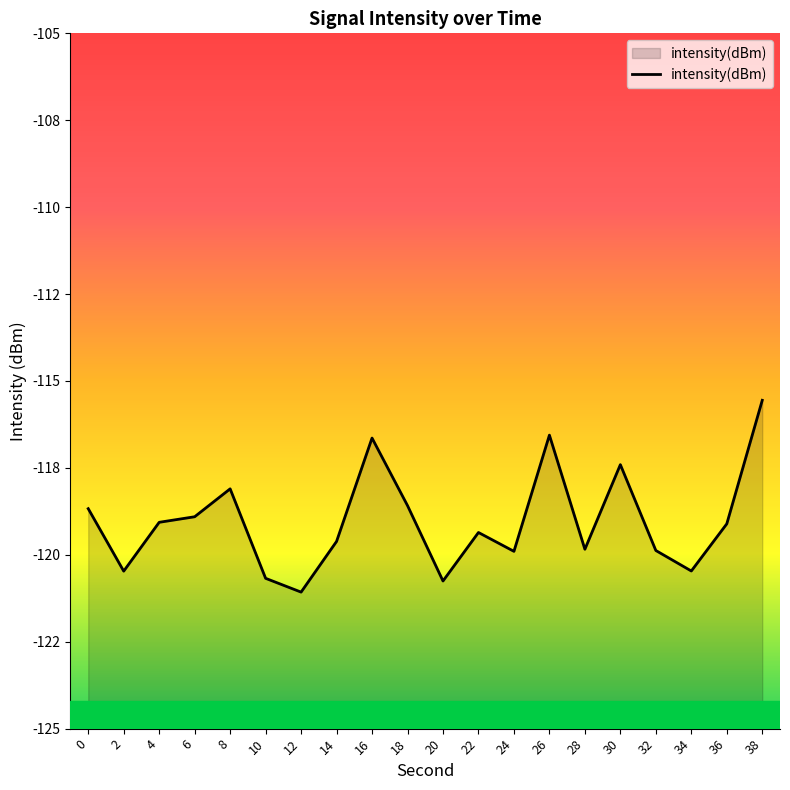

What is the difference between the maximum and second lowest values?

5.2